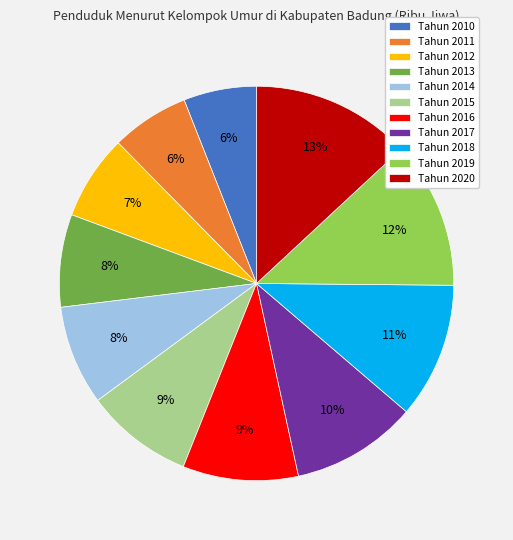

To the nearest percent, what percentage of the pie is Tahun 2010?

6%